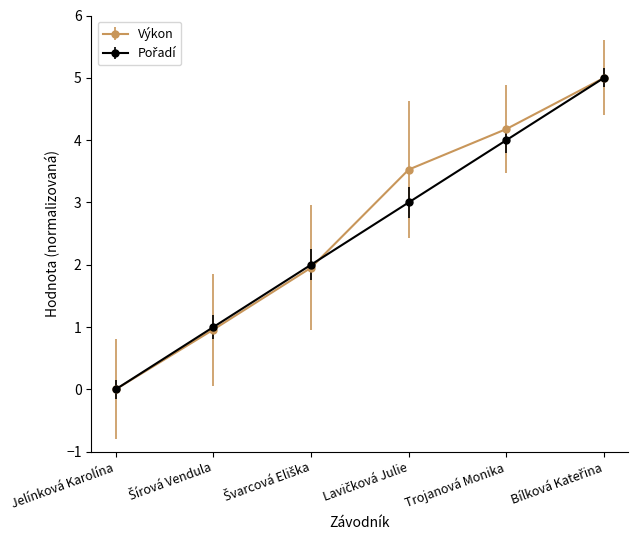

Which series has the largest total across all categories?

Výkon